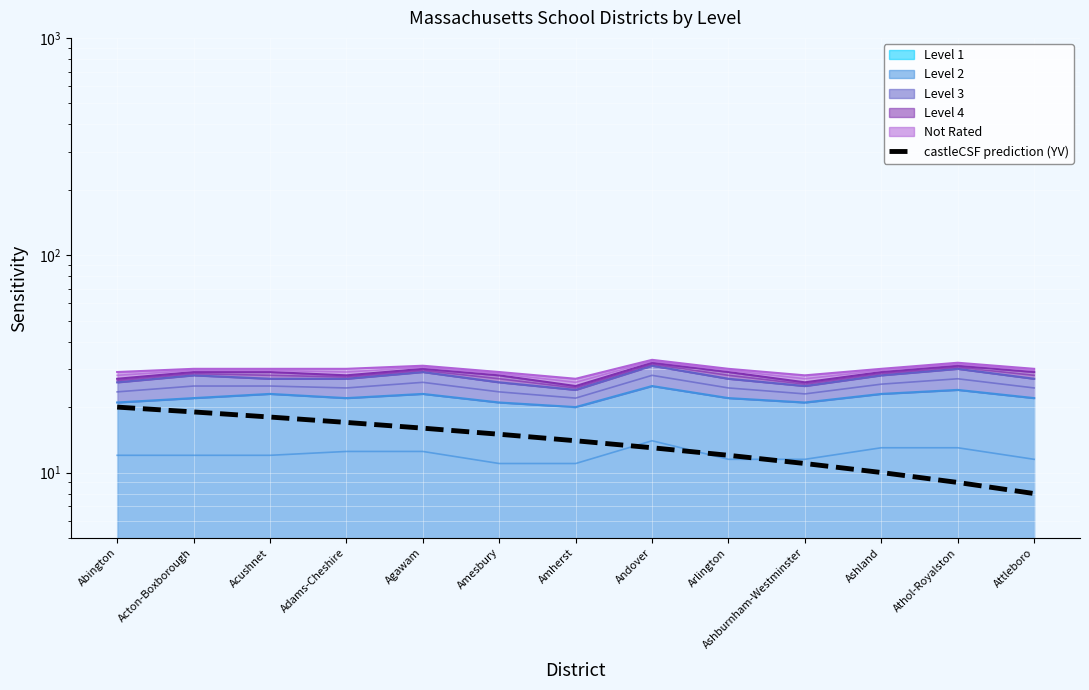

Is it true that the value at Athol-Royalston is 9?

True